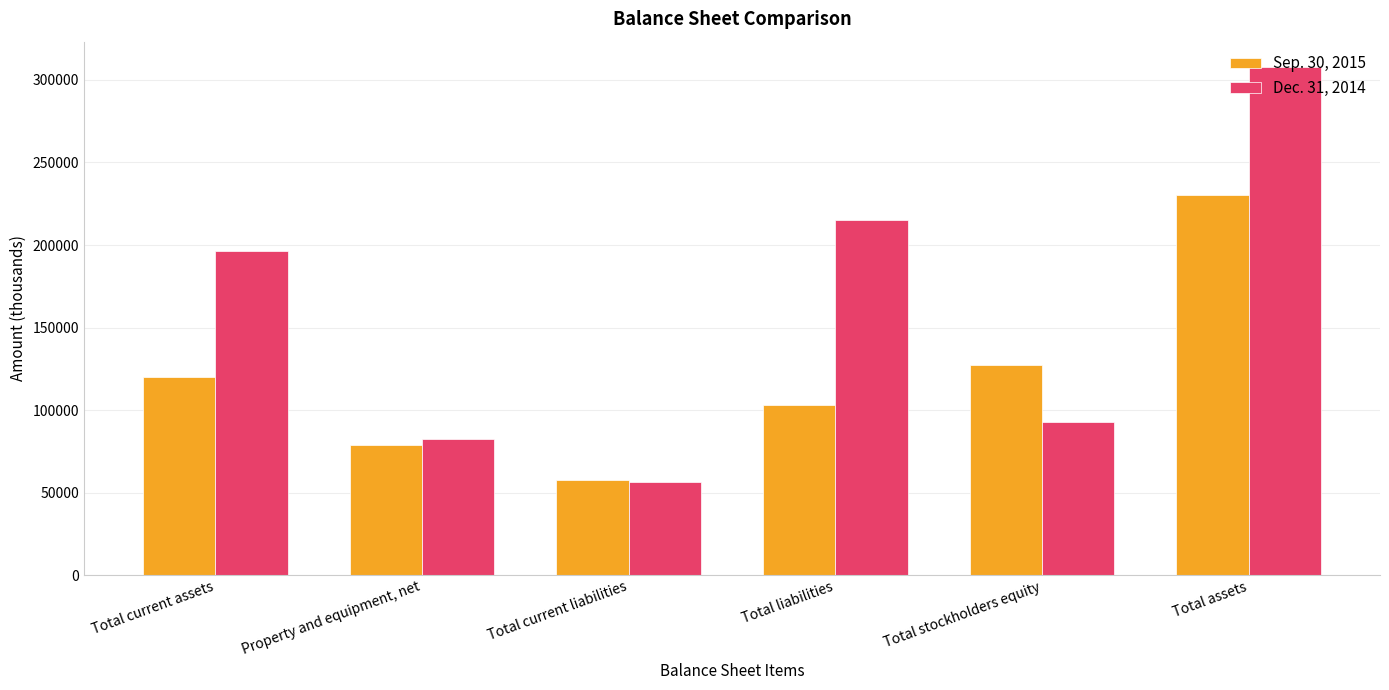

Which label corresponds to the largest value in the chart?

Total assets